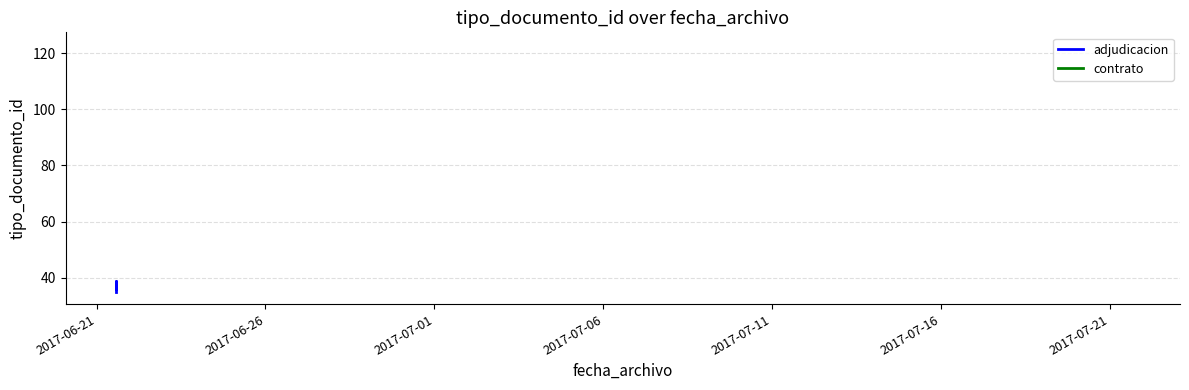

How many lines are shown in the chart?

1